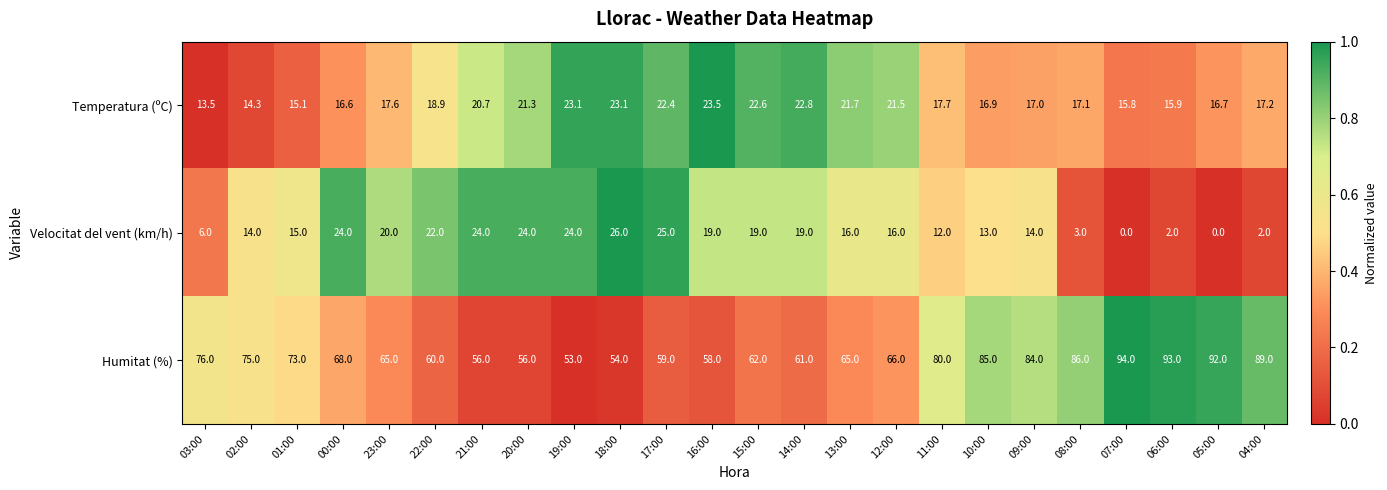

At which category is the sum across all series the highest?

09:00